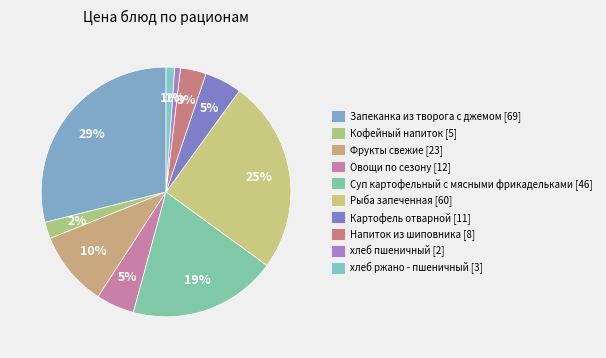

How many slices are in this pie chart?

10